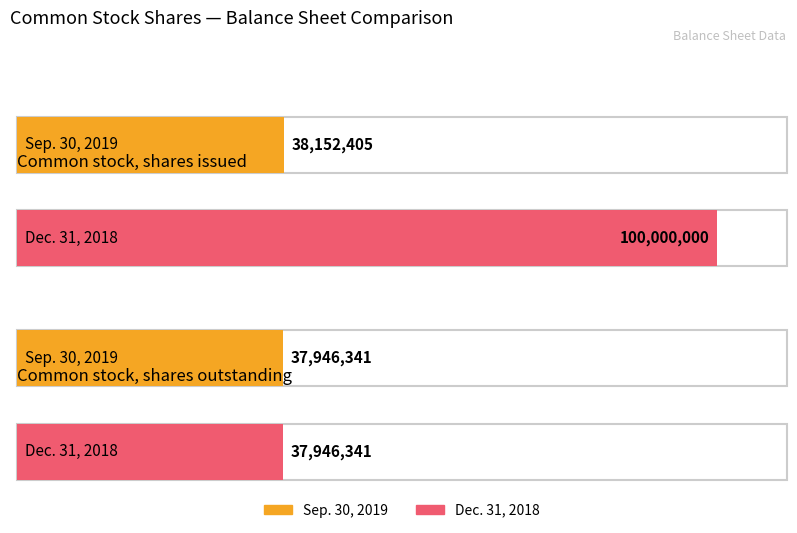

Reading left to right, what are all the values shown in this chart?

Sep. 30, 2019: Common stock, shares issued=38152405	Common stock, shares outstanding=37946341
Dec. 31, 2018: Common stock, shares issued=100000000	Common stock, shares outstanding=37946341